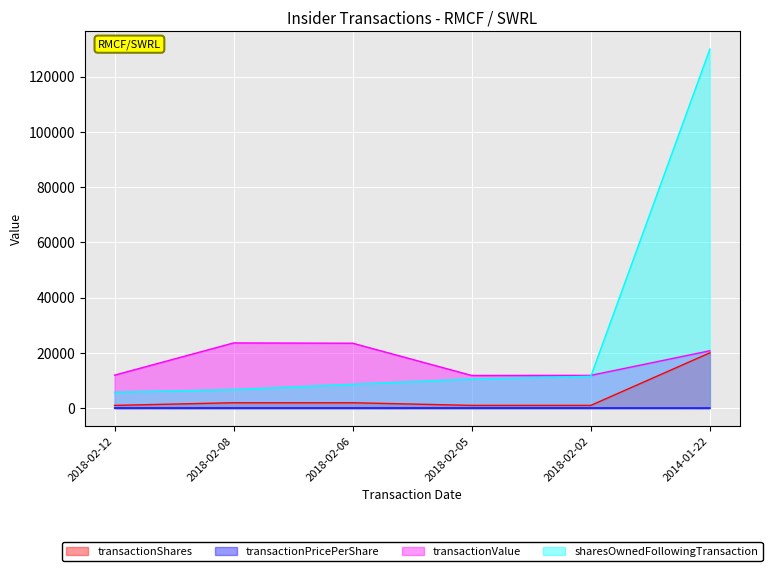

At which category does transactionValue reach its first local valley?

2018-02-05